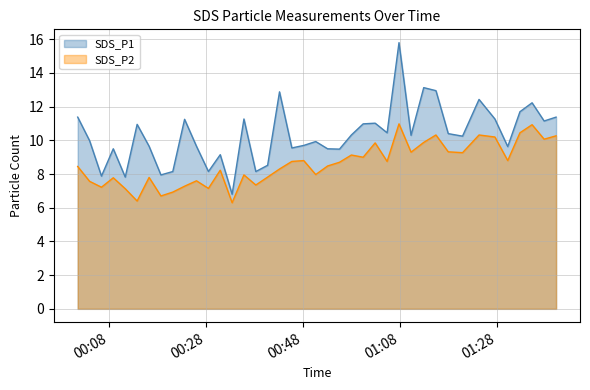

True or false: SDS_P1 and SDS_P2 intersect in this chart.

False